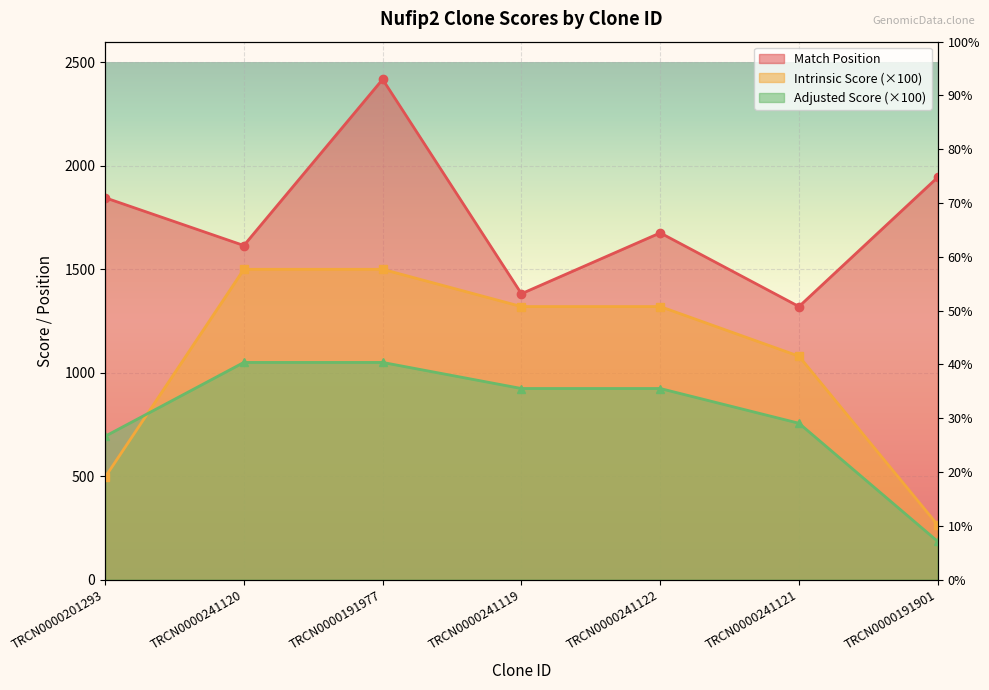

The Intrinsic Score series shows 1500.0 at TRCN0000191977. True or false?

True